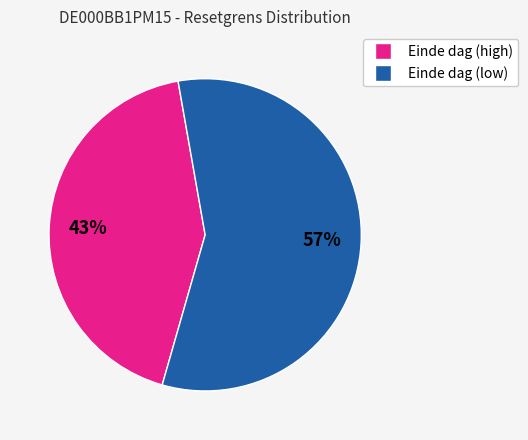

To the nearest percent, what is the difference between the largest and smallest slice percentages?

14%